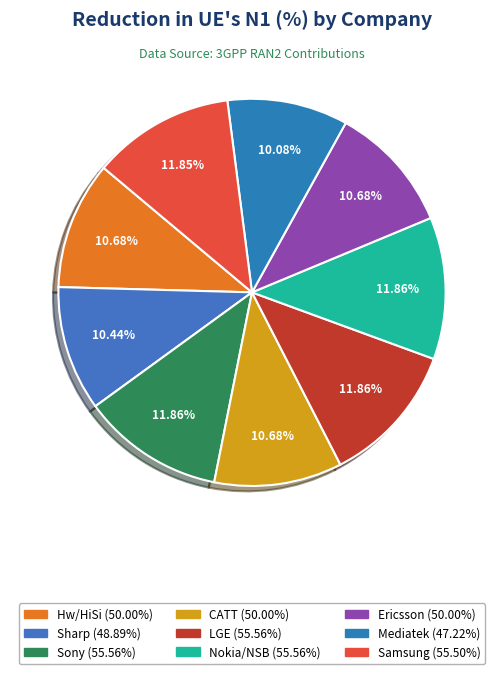

Between Nokia/NSB and LGE, which is larger?

Nokia/NSB